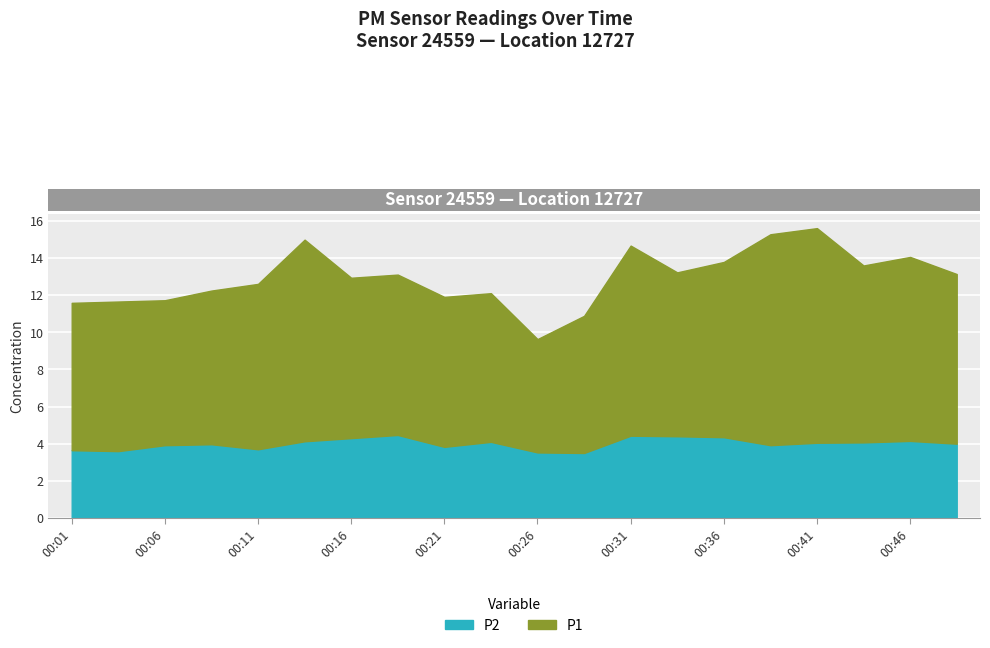

True or false: P1 and P2 intersect in this chart.

False